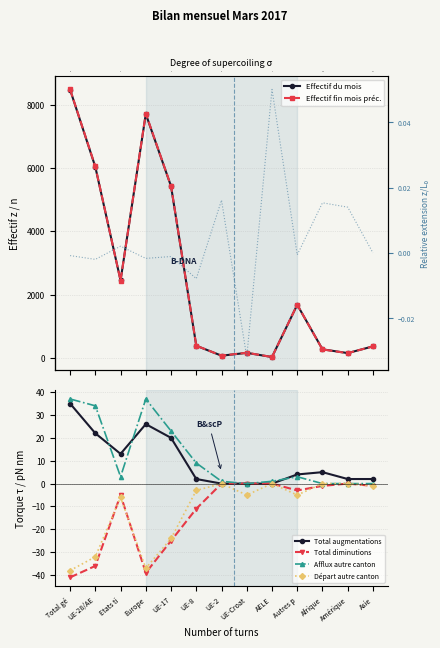

What is the label of the 10th point from the right?

Europe